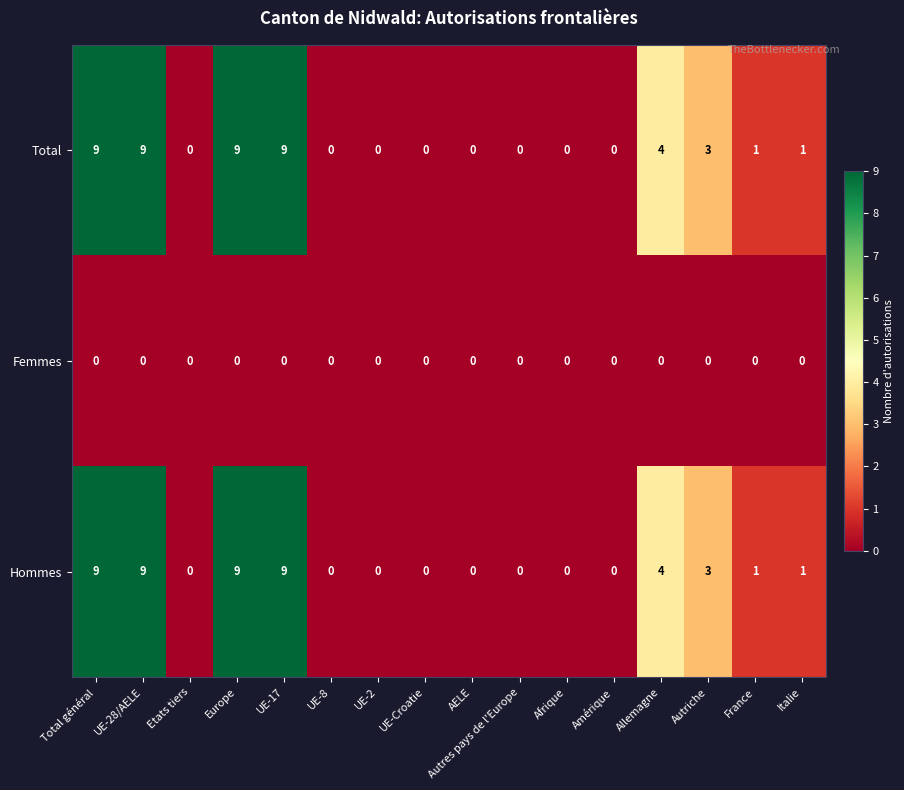

What is the difference between the highest and lowest values at UE-17?

9